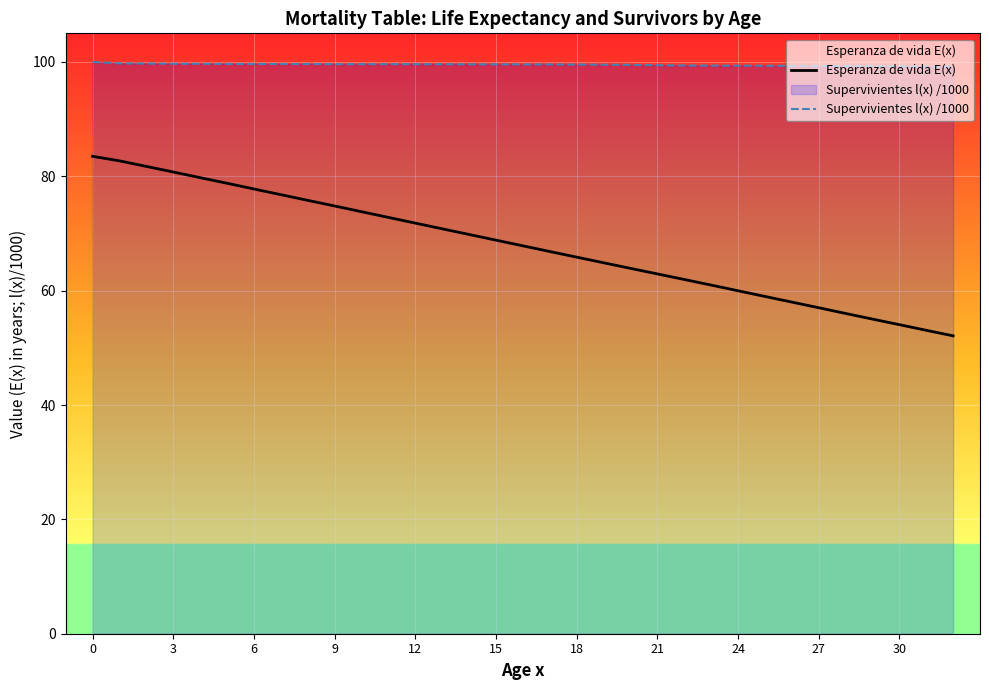

True or false: Supervivientes l(x) /1000 has more than 1 points higher than both neighbors.

False